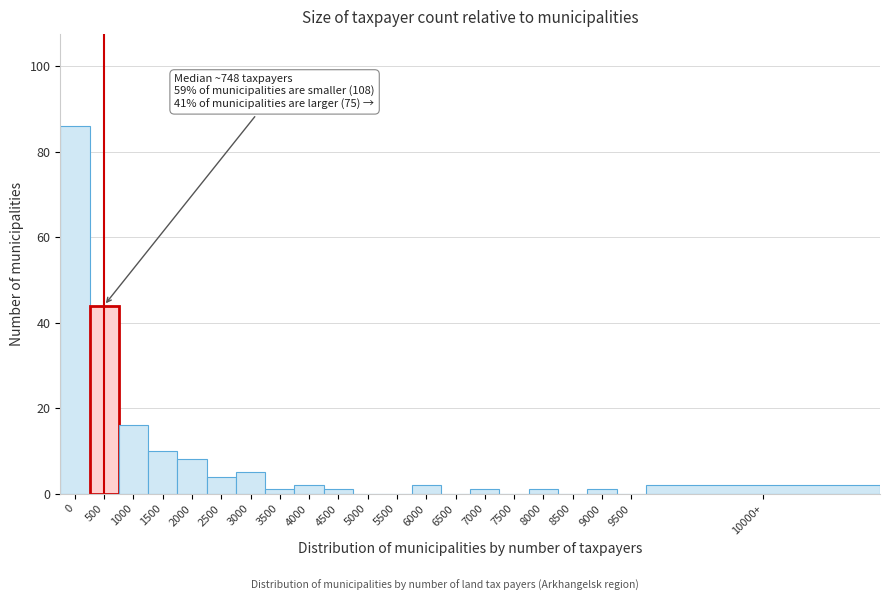

Reading left to right, what are all the values shown in this chart?

0=86	500=44	1000=16	1500=10	2000=8	2500=4	3000=5	3500=1	4000=2	4500=1	5000=0	5500=0	6000=2	6500=0	7000=1	7500=0	8000=1	8500=0	9000=1	9500=0	10000+=2